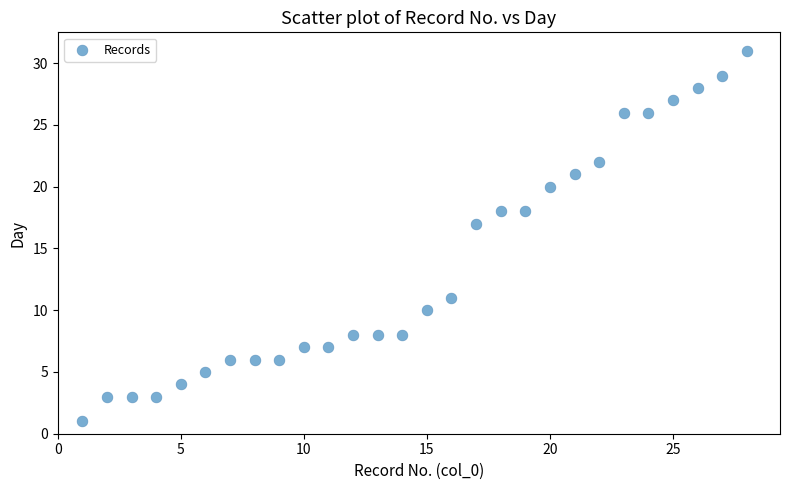

What is the range of Y values (max minus min)?

30